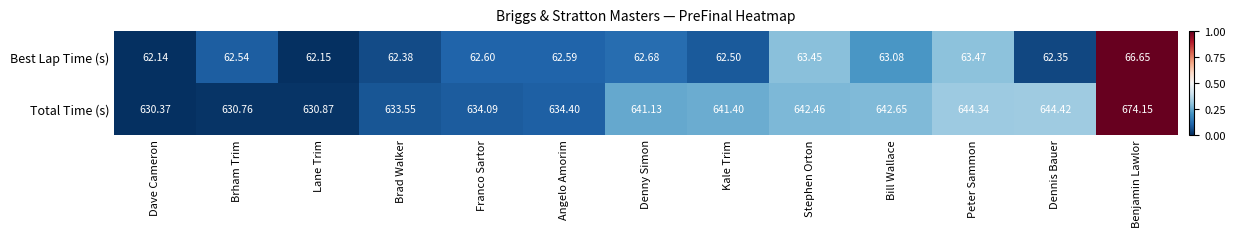

Count the number of data series in this chart.

2